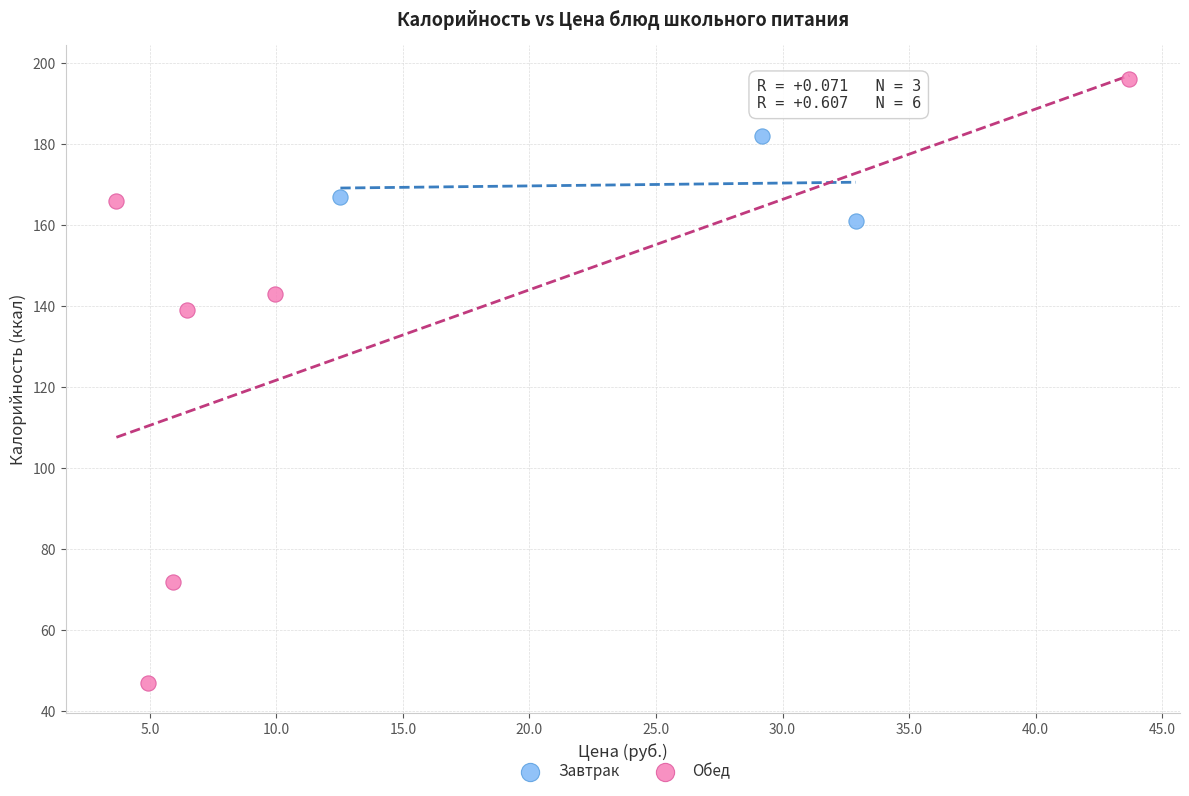

Which series contains the highest Y value?

Обед